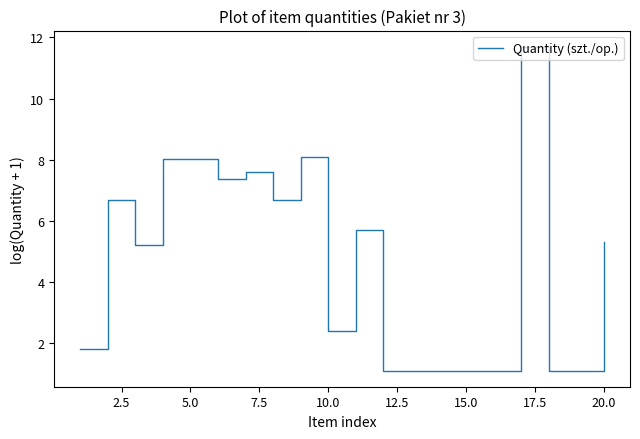

True or false: the data has more than 1 interior local peaks.

True